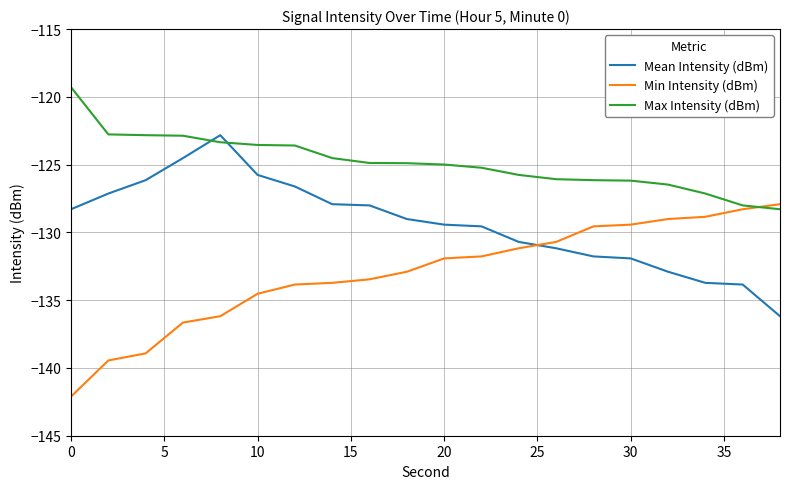

List the series in order of their peak value, lowest first.

Min Intensity (dBm), Mean Intensity (dBm), Max Intensity (dBm)